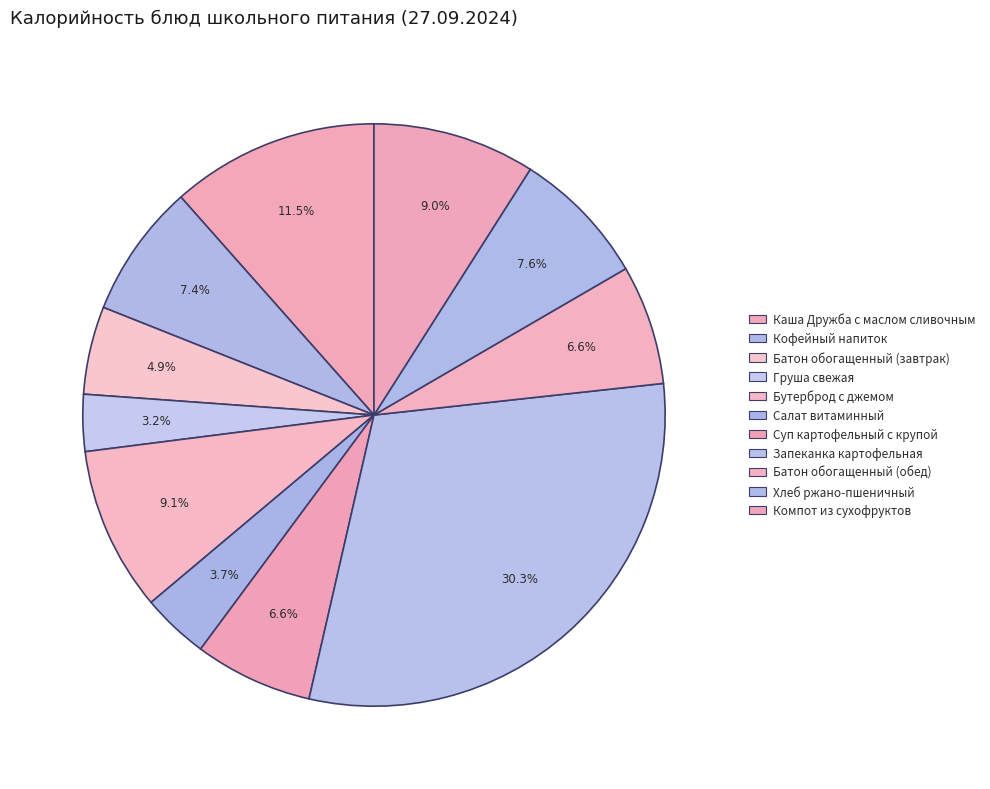

Count the number of slices in the pie.

11